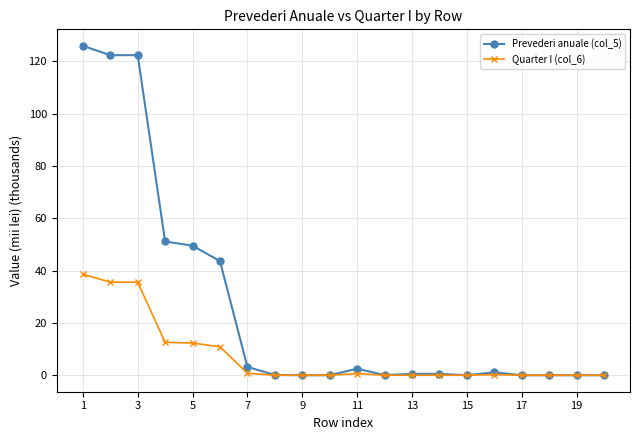

Which series has the largest total across all categories?

Prevederi anuale (col_5)